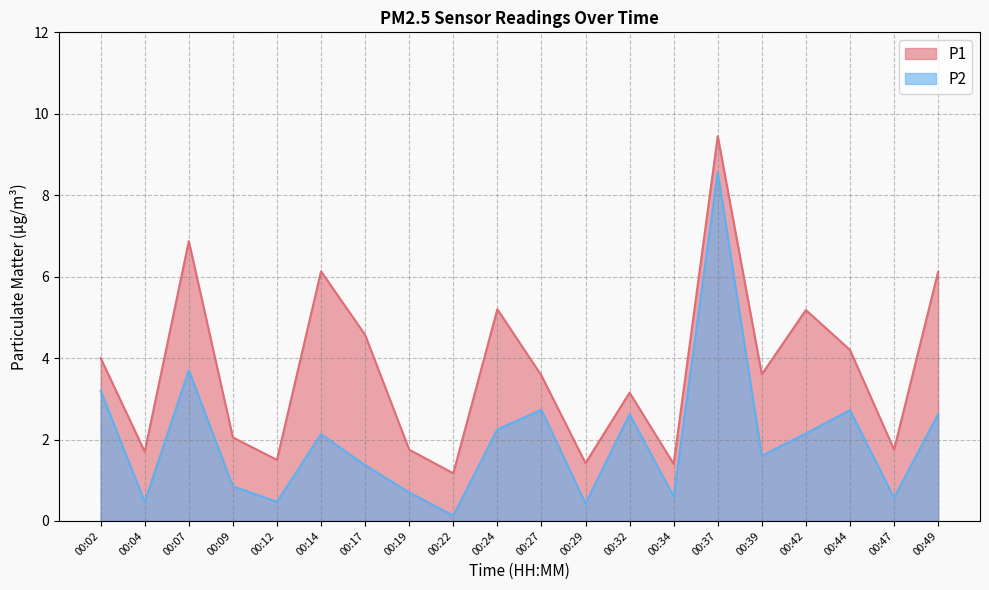

Reading left to right, what are all the values shown in this chart?

P1: 4.0	1.7	6.9	2.0	1.5	6.1	4.6	1.8	1.2	5.2	3.6	1.4	3.1	1.4	9.4	3.6	5.2	4.2	1.8	6.1
P2: 3.2	0.5	3.7	0.8	0.5	2.1	1.4	0.7	0.1	2.2	2.7	0.4	2.6	0.6	8.6	1.6	2.1	2.7	0.6	2.6